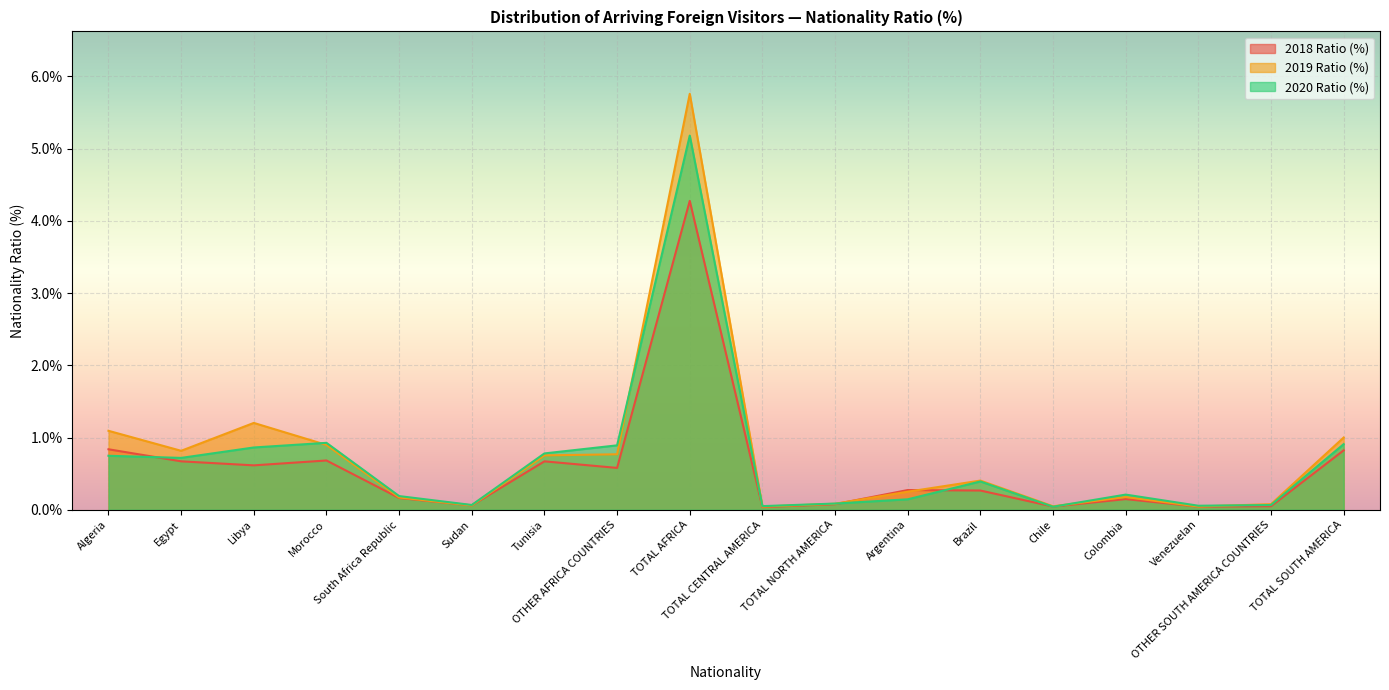

The value of 2020 Ratio (%) at Tunisia is 0.8. True or false?

True